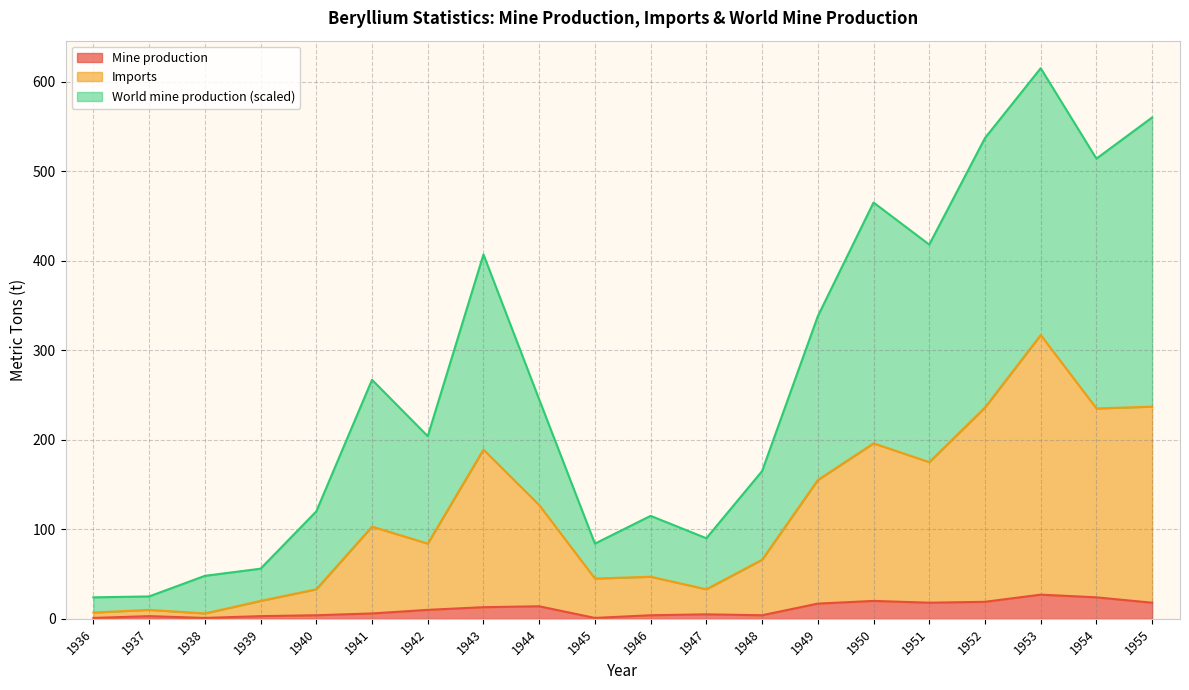

Read the Imports value at 1952, to the nearest 10.

240